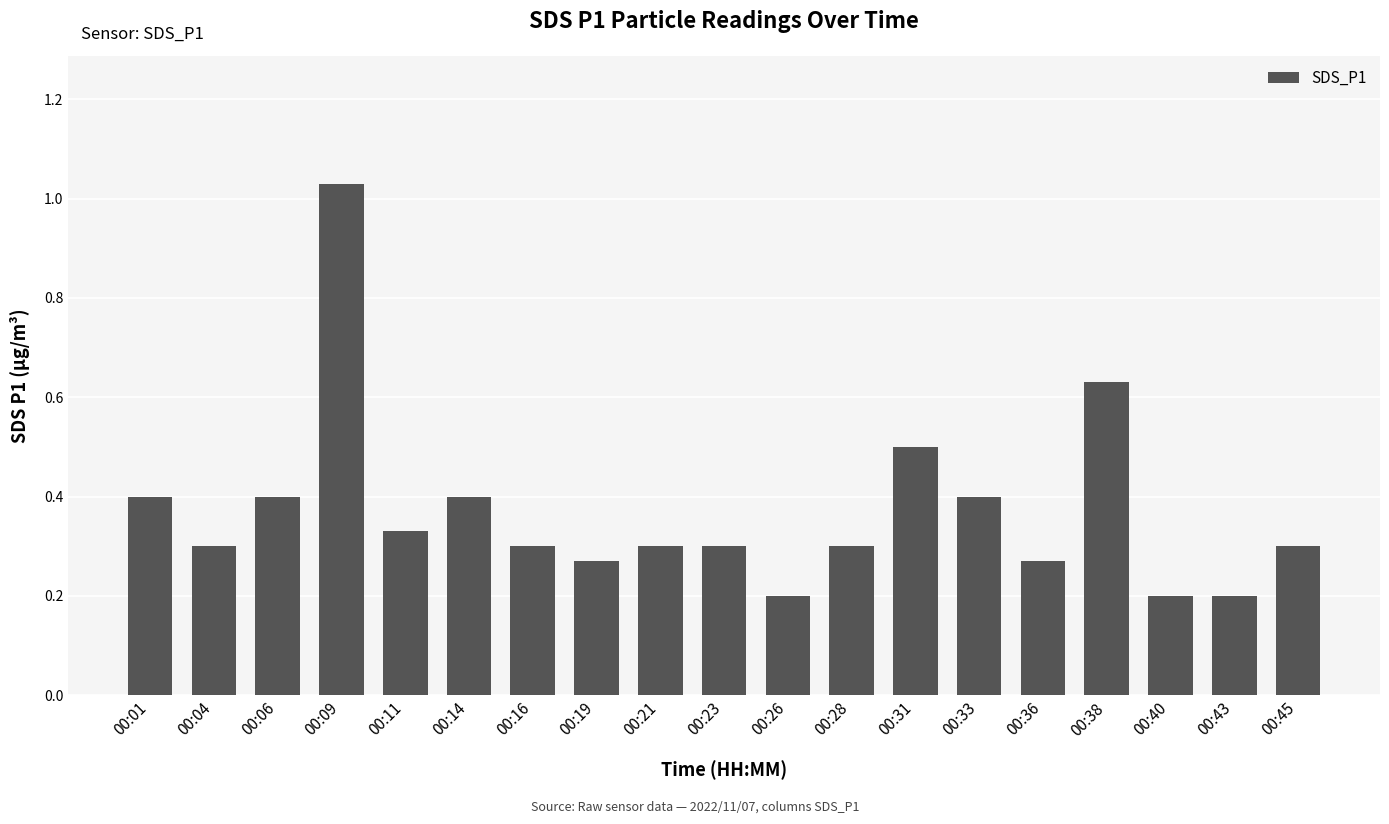

True or false: the data shows 0.3 at 00:36.

True